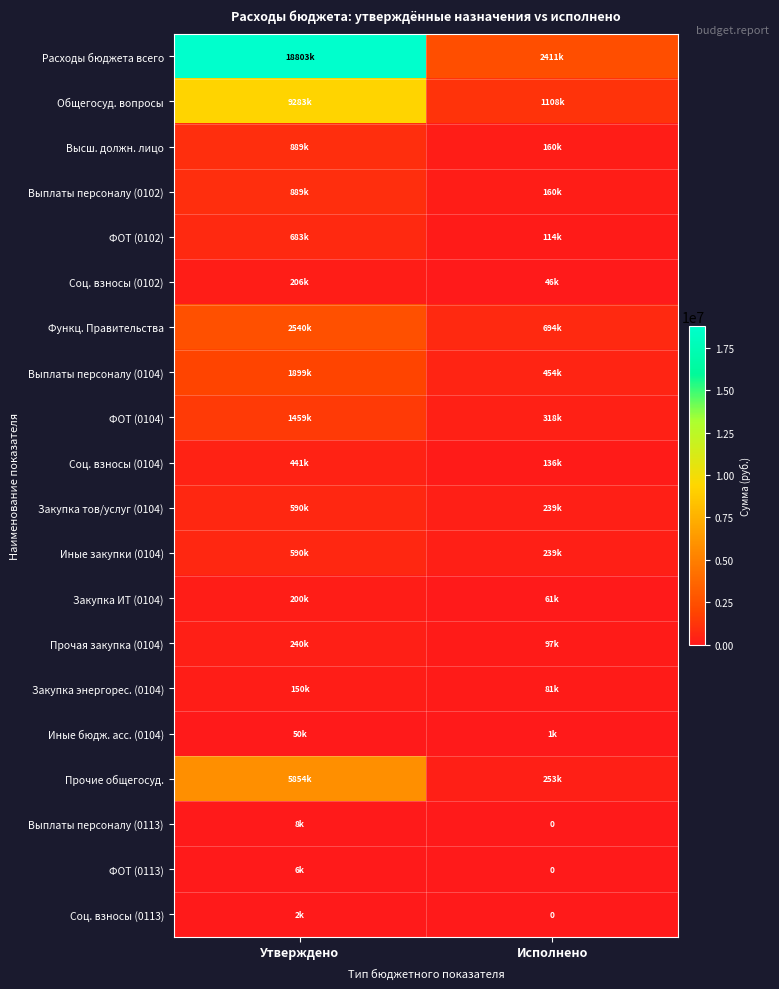

What is the lowest value of the Функц. Правительства series?

694128.6